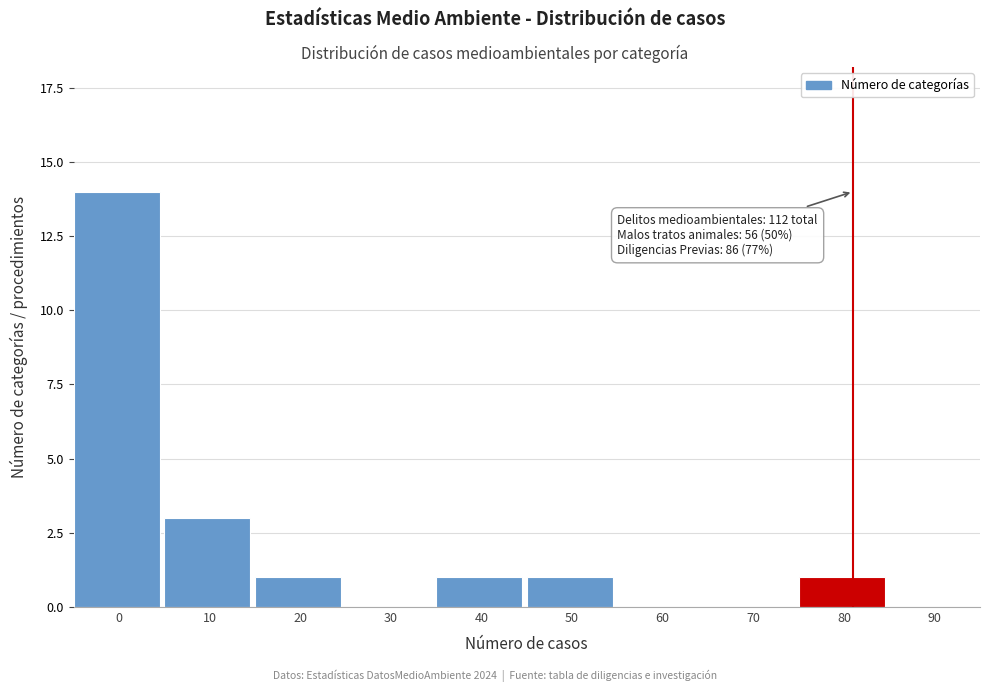

Reading left to right, transcribe all the data shown in this chart.

0=14	10=3	20=1	30=0	40=1	50=1	60=0	70=0	80=1	90=0